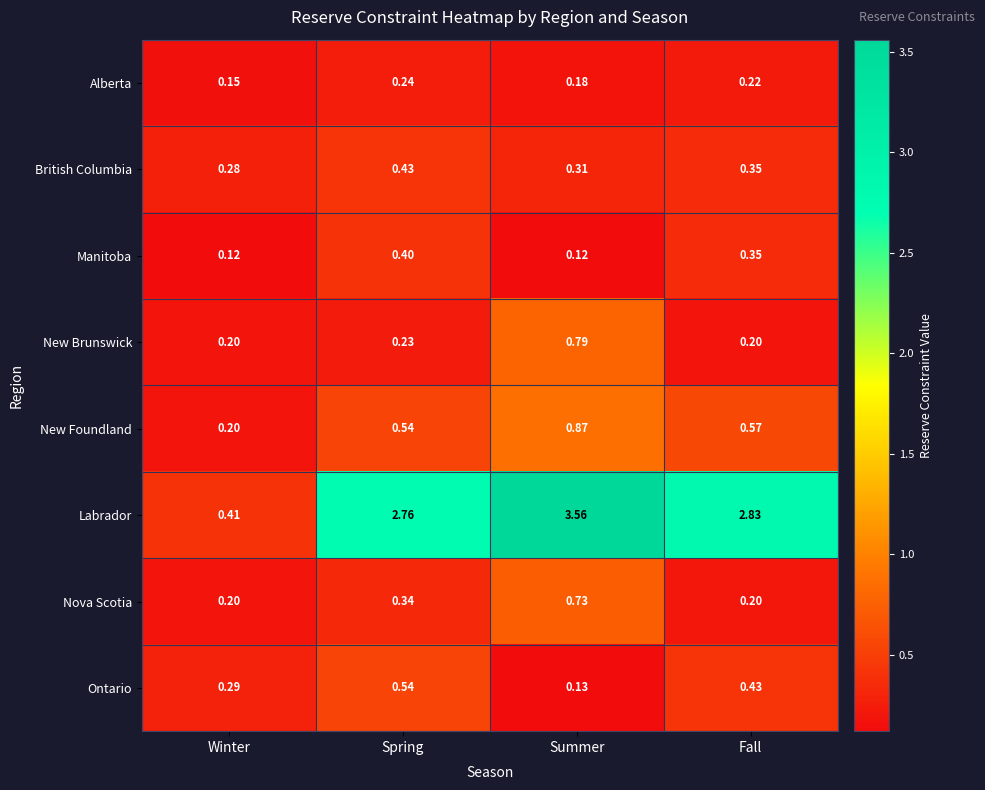

Rank the series by their maximum value, from highest to lowest.

Labrador, New Foundland, New Brunswick, Nova Scotia, Ontario, British Columbia, Manitoba, Alberta